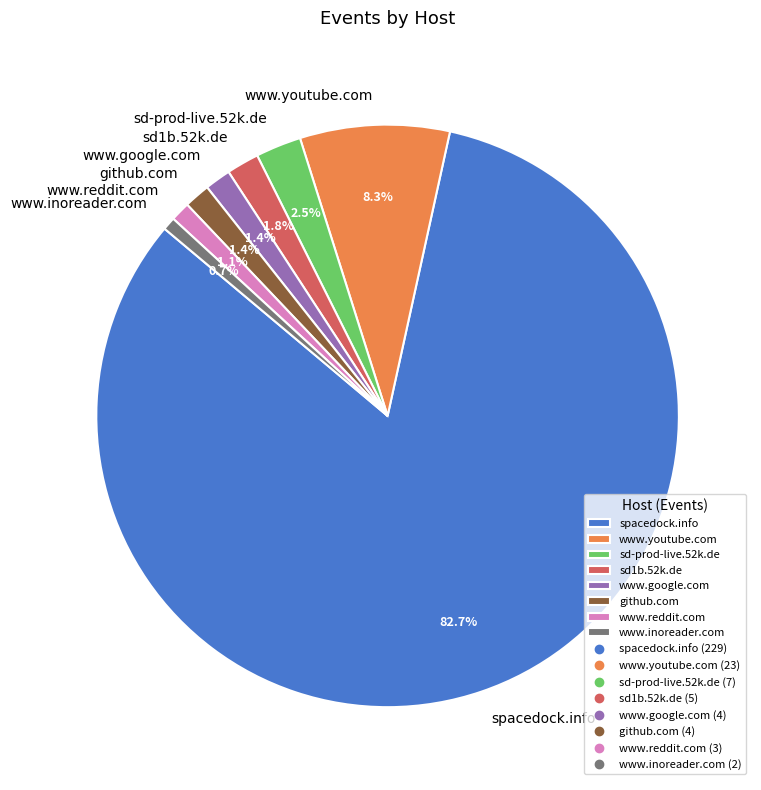

To the nearest percent, what is the difference between the www.inoreader.com and github.com slice percentages?

1%